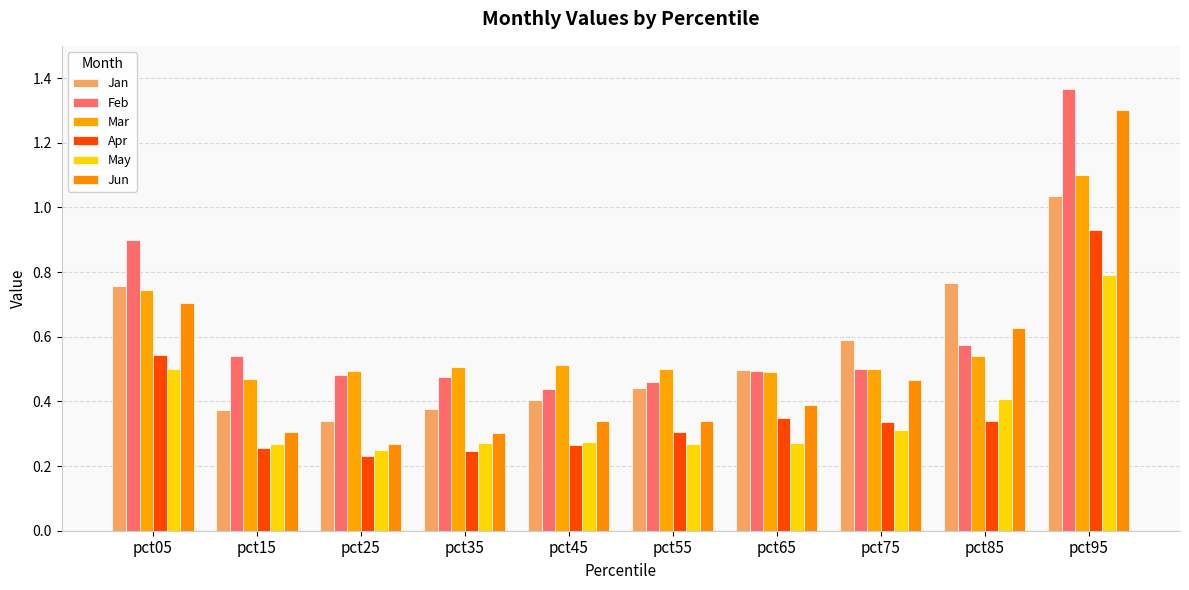

What is the average value of the Mar series?

0.6